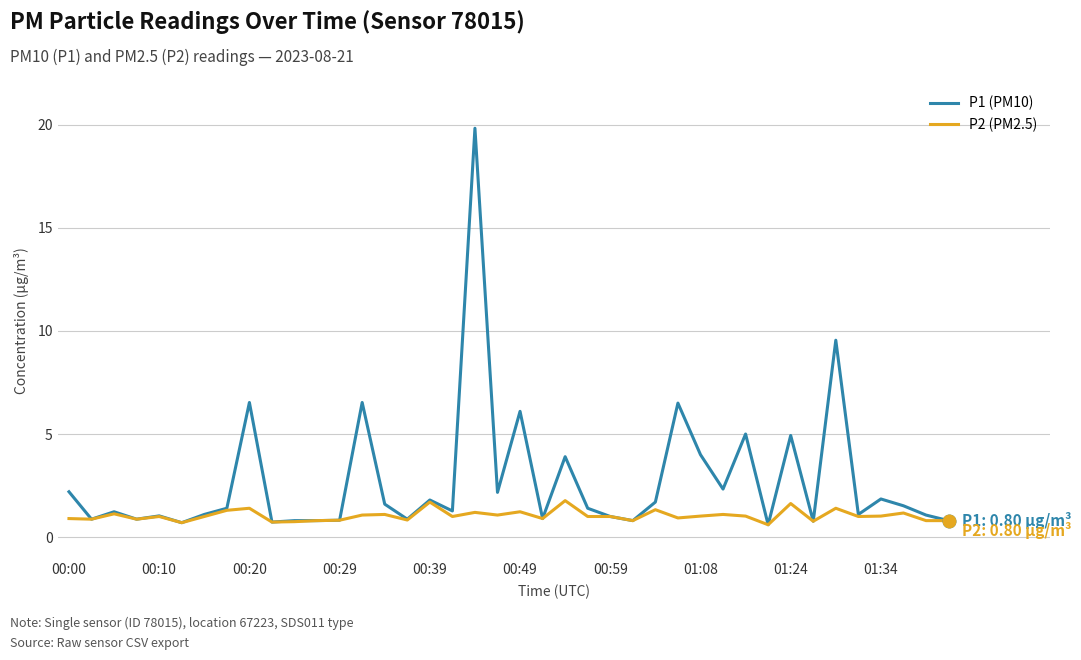

Which series has the largest range (max minus min)?

P1 (PM10)